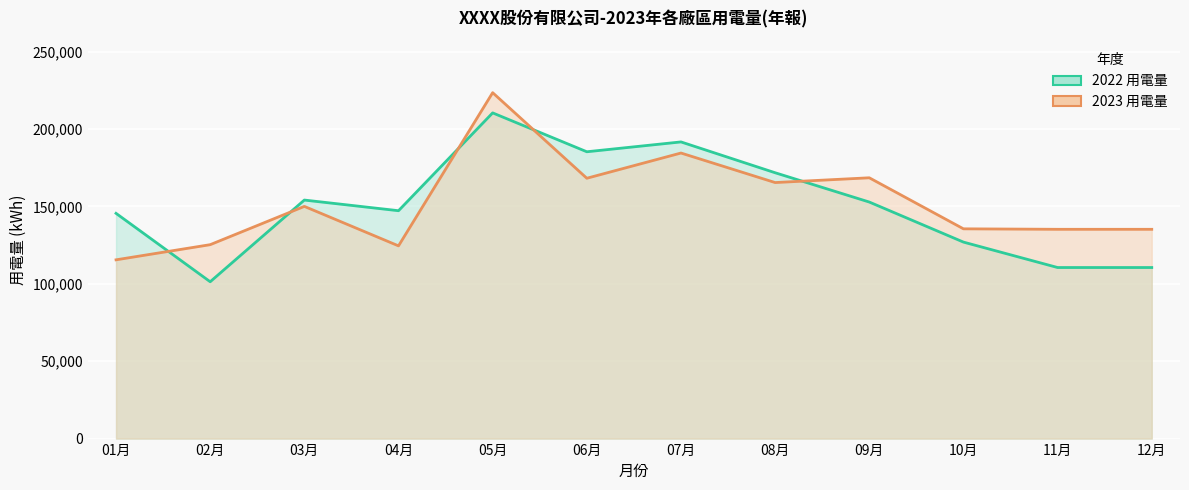

Reading left to right, list all the values displayed in this chart.

2022 用電量: 01月=145560.6	02月=101351.5	03月=154144.3	04月=147259.8	05月=210479.7	06月=185358.1	07月=191718.5	08月=171797.0	09月=152864.4	10月=126978.0	11月=110548.9	12月=110548.9
2023 用電量: 01月=115521.0	02月=125315.0	03月=150055.3	04月=124544.0	05月=223541.0	06月=168240.0	07月=184541.0	08月=165458.0	09月=168541.0	10月=135555.0	11月=135247.0	12月=135247.0